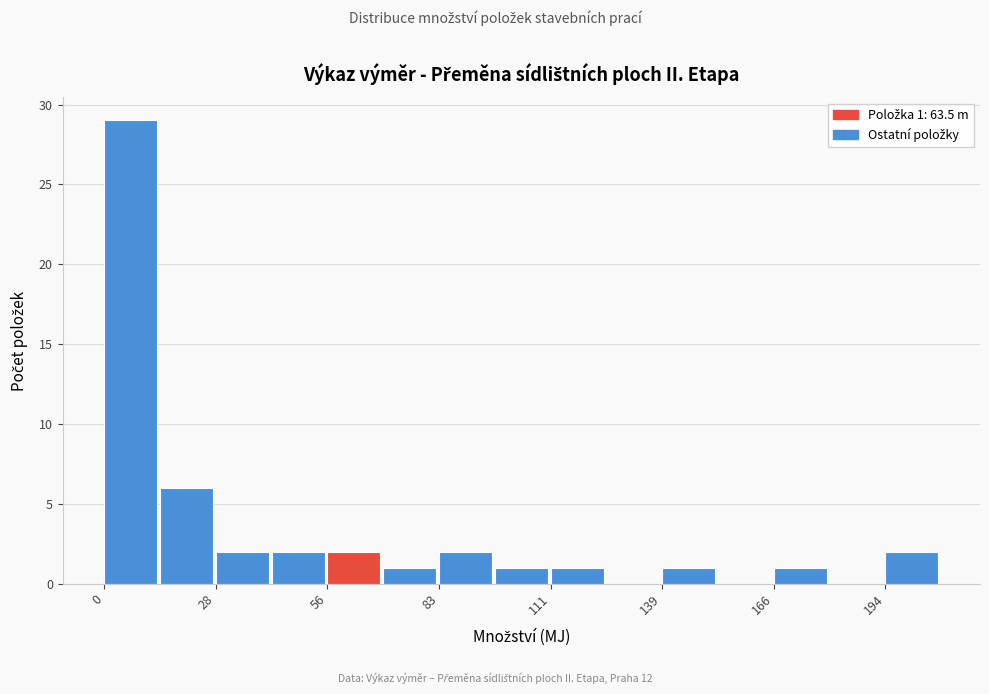

Read against the x-axis, roughly where is the centre of the tallest bar?

5